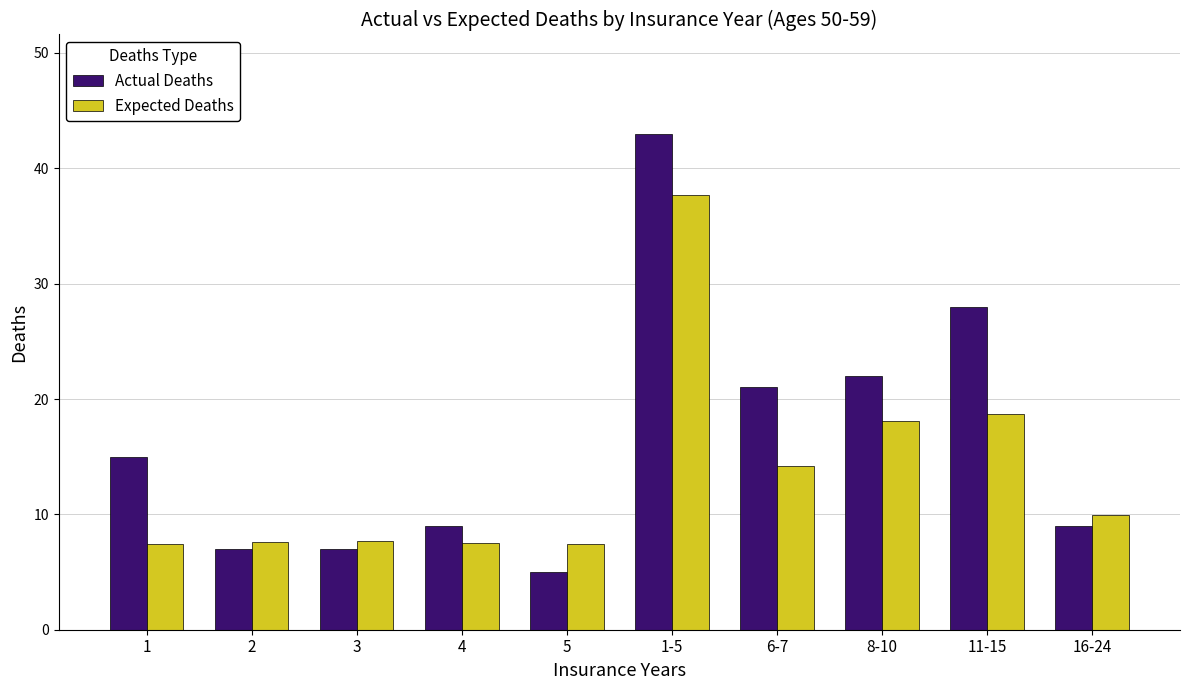

What is the difference between the highest and lowest values at 1?

7.6